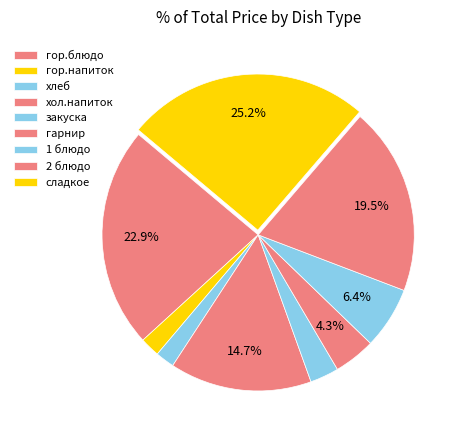

Count the number of slices in the pie.

9